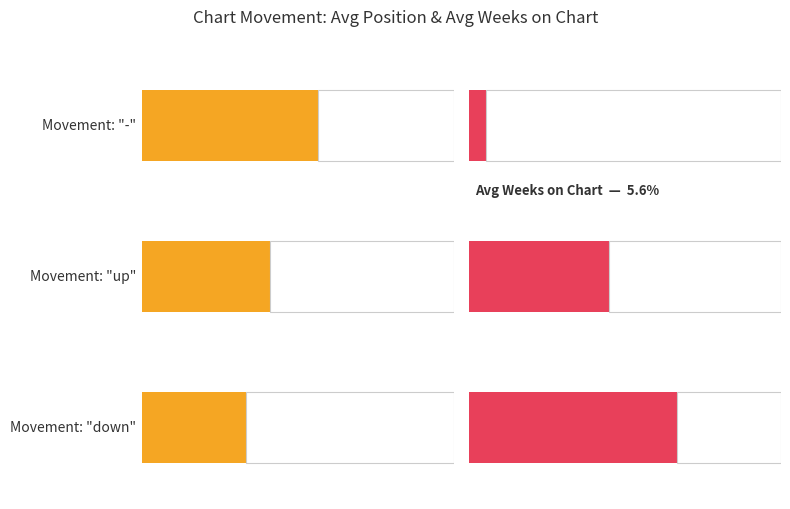

Which has a higher value, up or -?

up